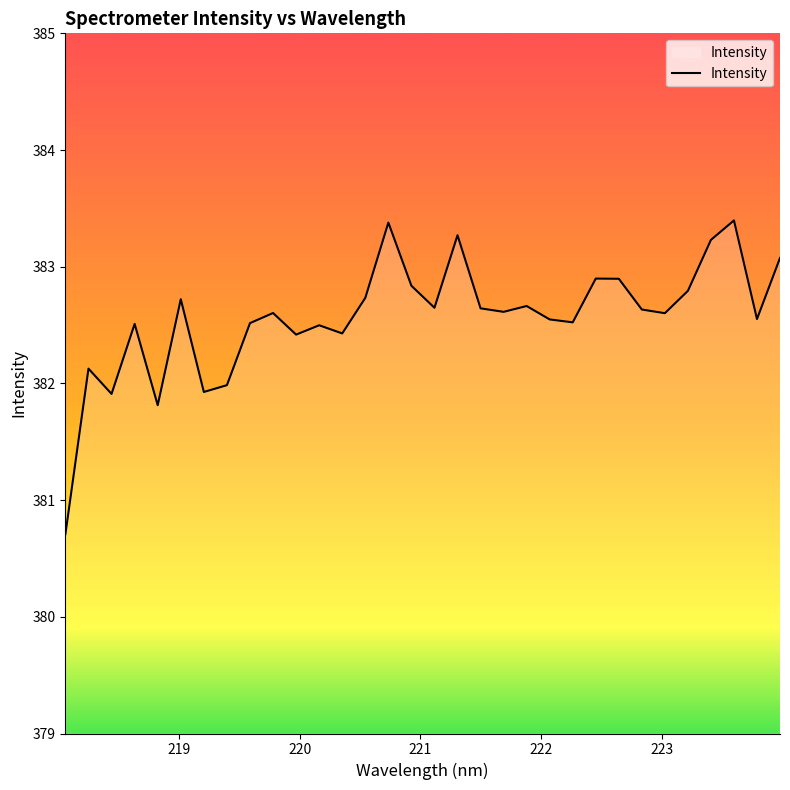

What is the maximum value shown in the chart?

383.4